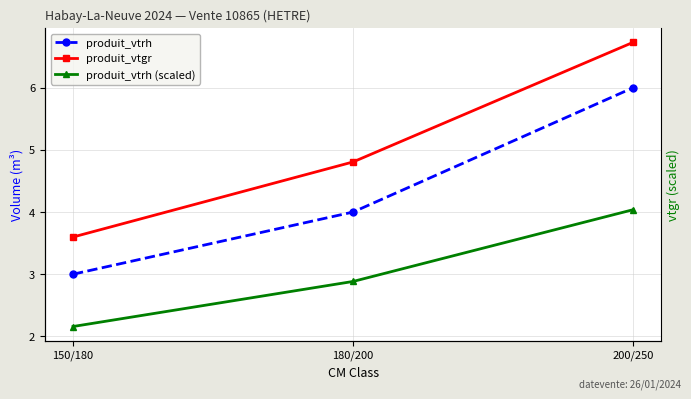

What is the sum of all produit_vtrh (scaled) values?

9.1